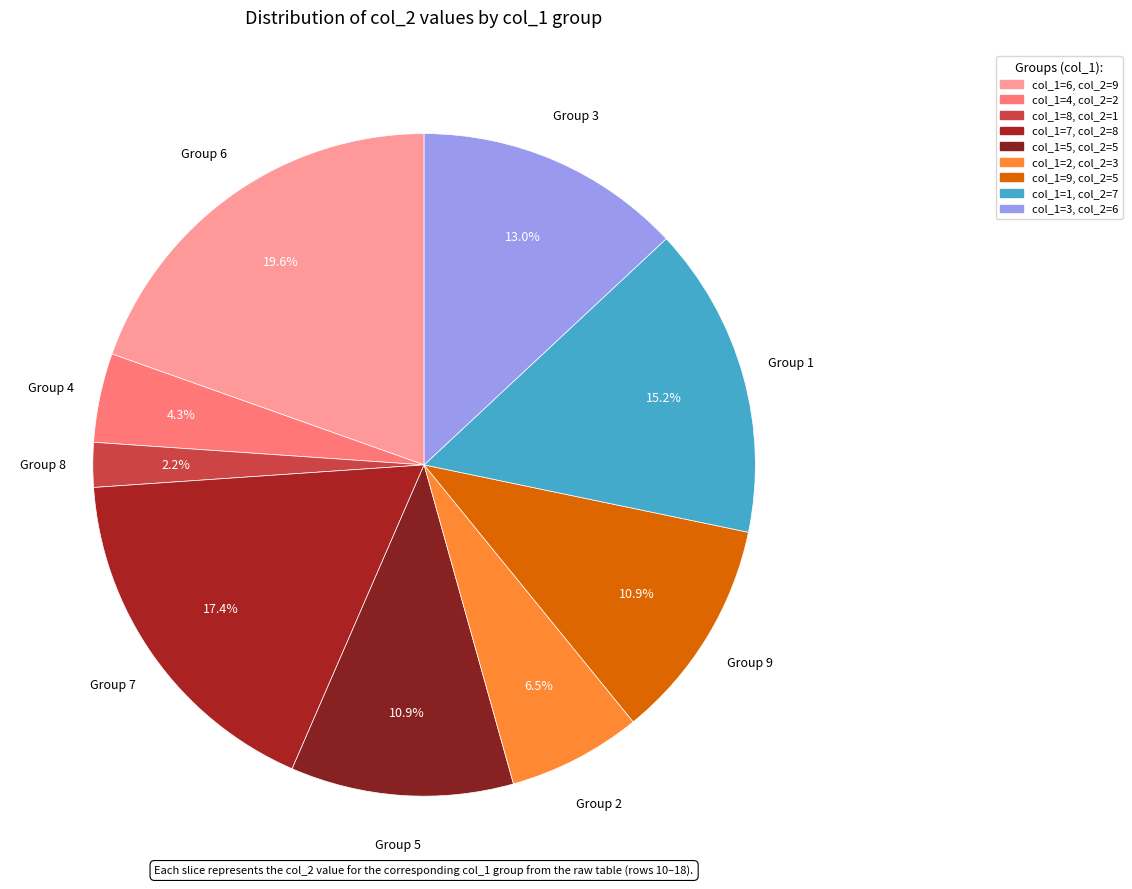

How many slices are in this pie chart?

9